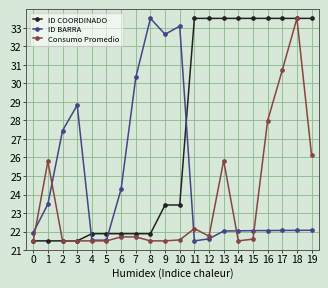

True or false: Consumo Promedio has a value of 43.0 at 13.

False